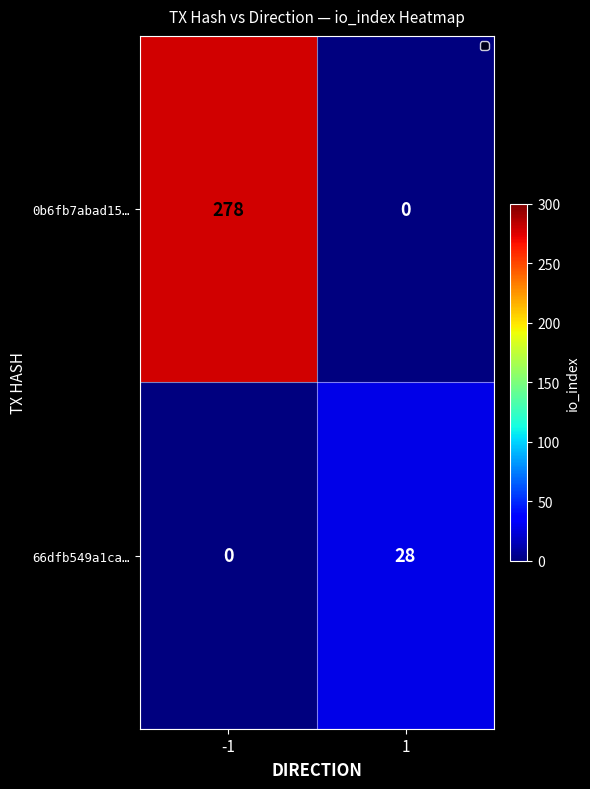

The value of 66dfb549a1ca… at 1 is 42. True or false?

False